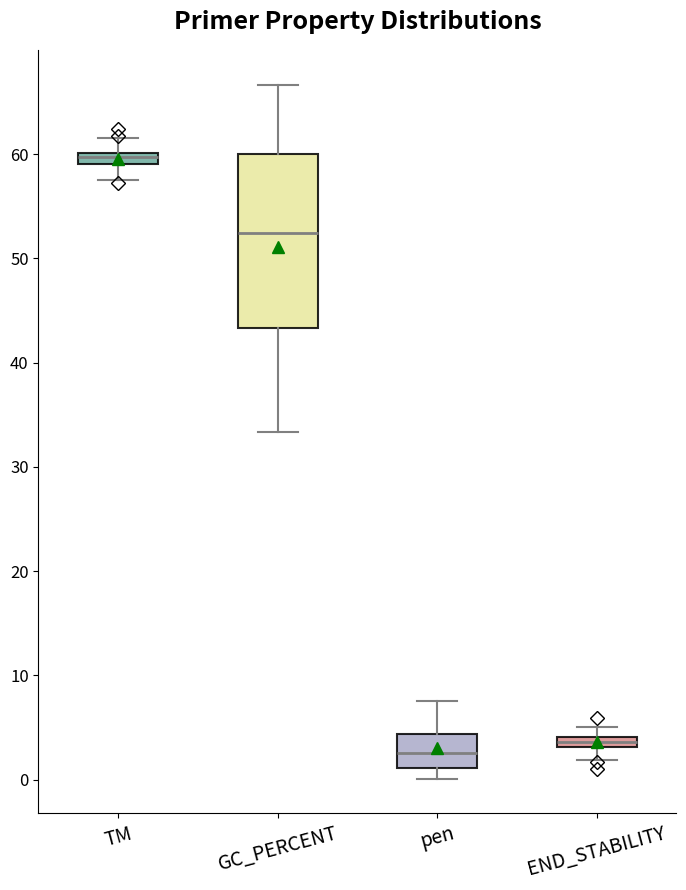

Comparing the boxes themselves (not the whiskers), which one is the tallest?

GC_PERCENT